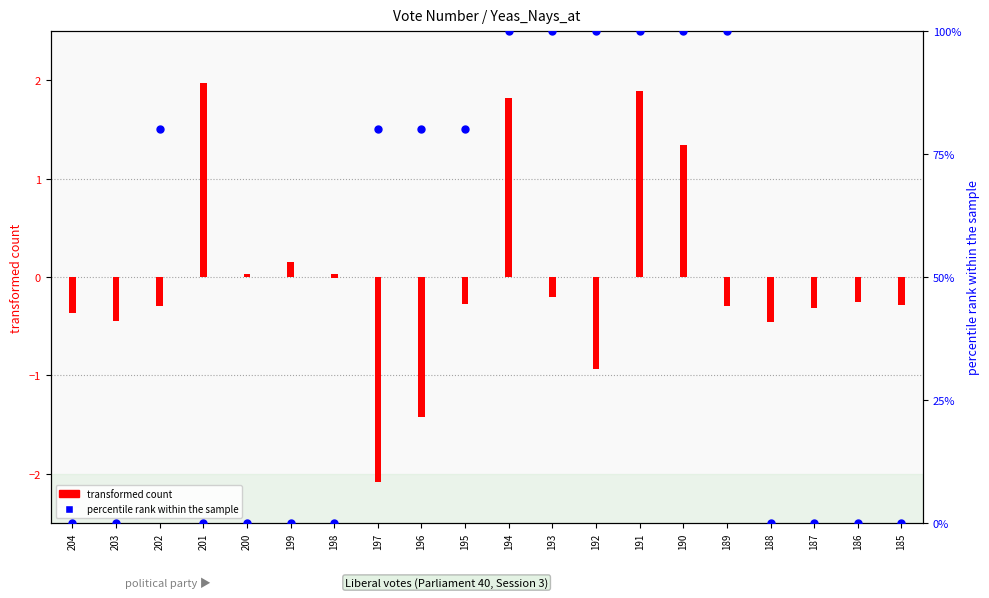

Which series has the widest spread of Y values?

Paired (percentile rank within the sample)